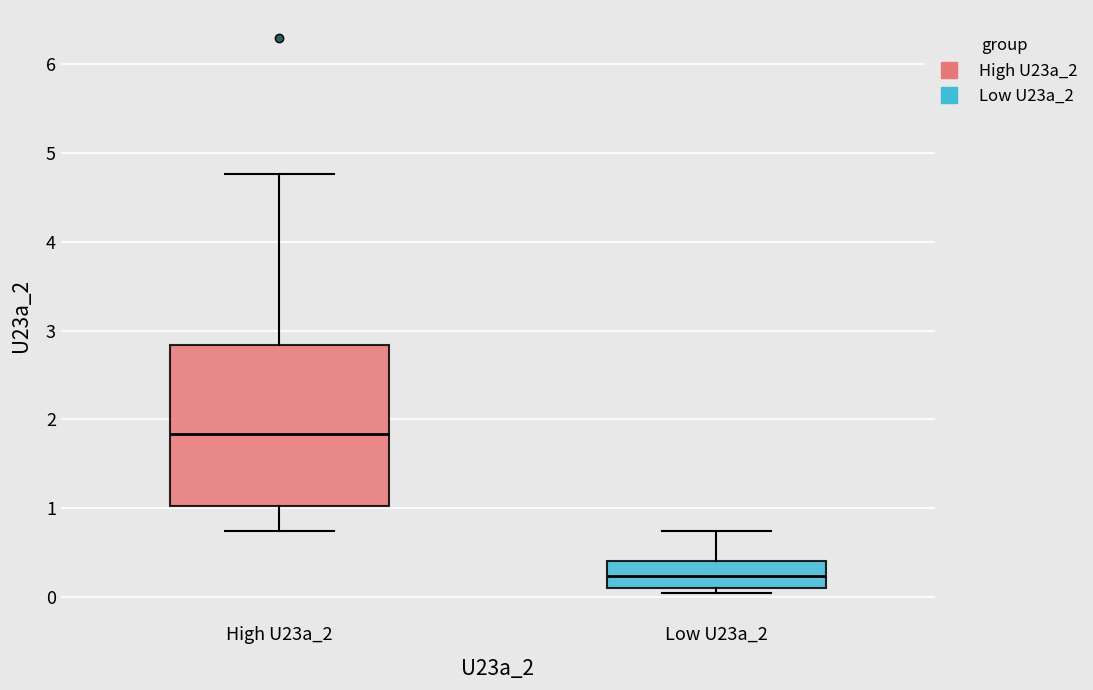

Reading left to right, transcribe this box plot: for each box, give where its median line is, the range the box spans, and where its two whiskers end, as read against the y-axis. The values are not printed on the chart, so give them approximately, as read against the axis.

High U23a_2: median 1.8, box 1.0 to 2.8, whiskers 0.7 to 4.8
Low U23a_2: median 0.2, box 0.1 to 0.4, whiskers 0.0 to 0.7